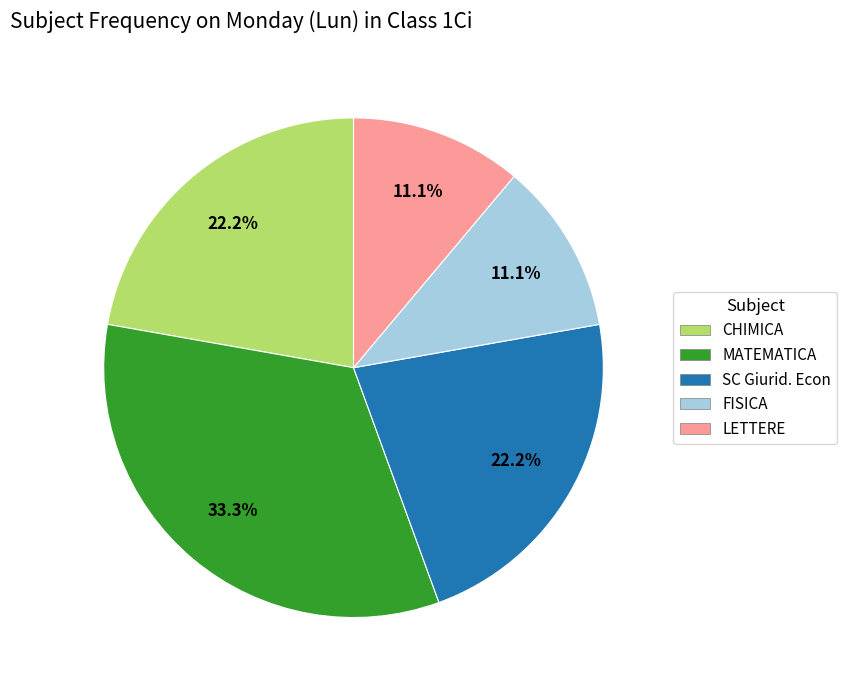

The SC Giurid. Econ slice represents 22% of the pie. True or false?

True